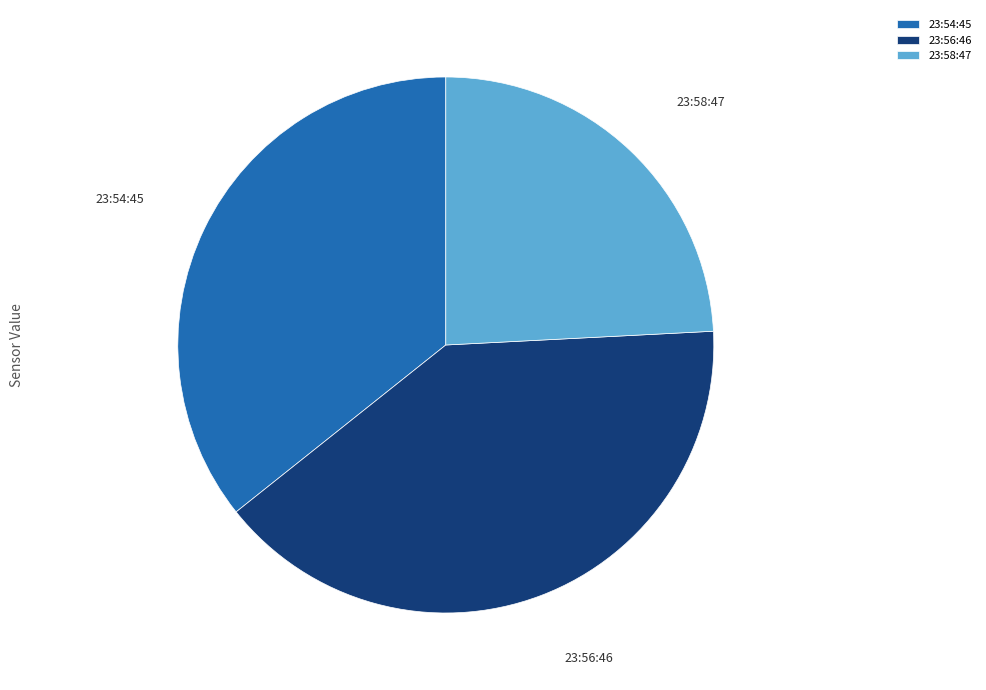

Which has a higher value, 23:58:47 or 23:54:45?

23:54:45